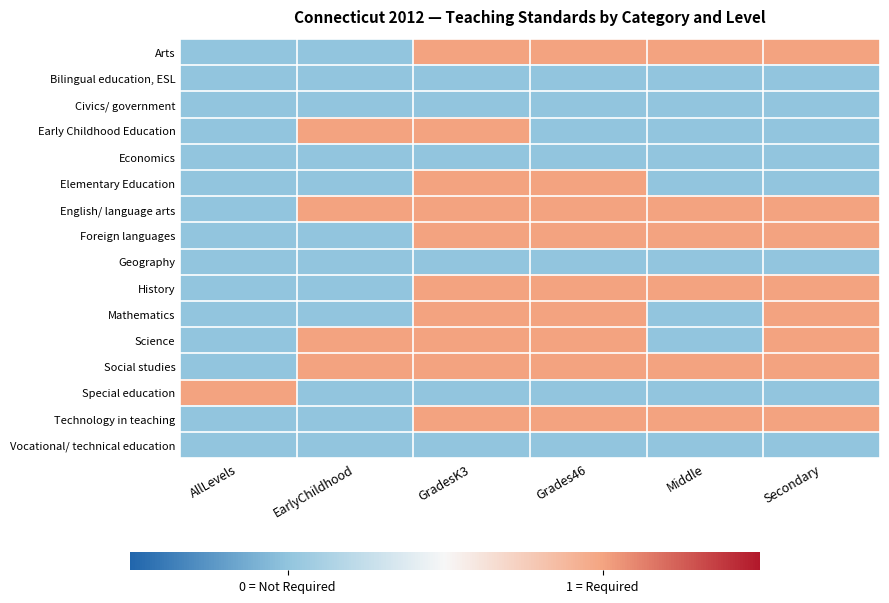

What is the maximum value shown in the chart?

1